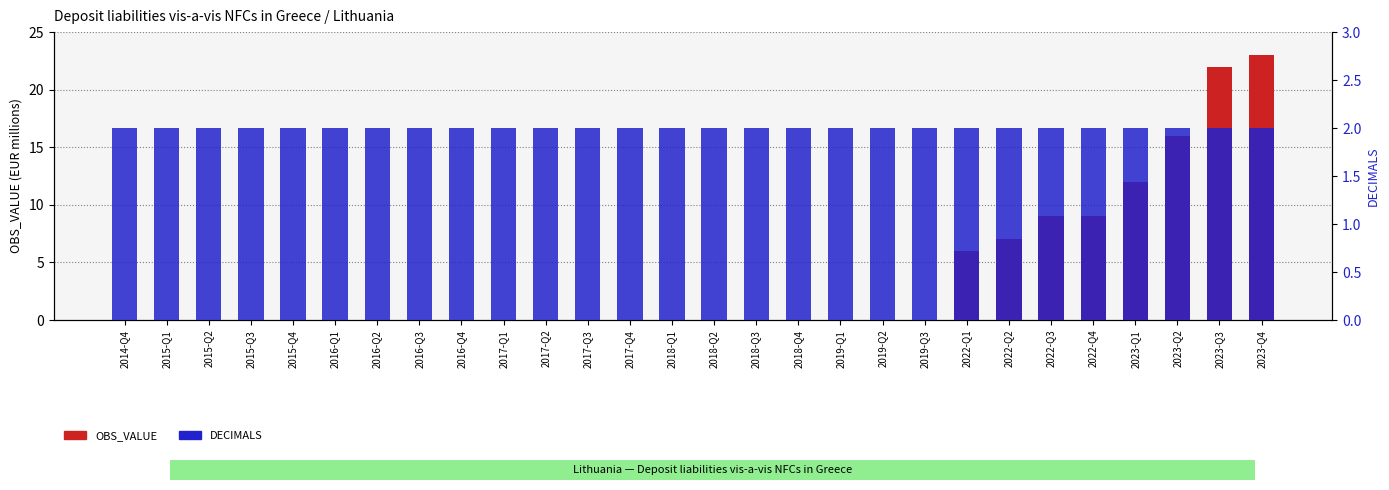

At 2016-Q1, list the series in order from smallest to largest.

OBS_VALUE, DECIMALS